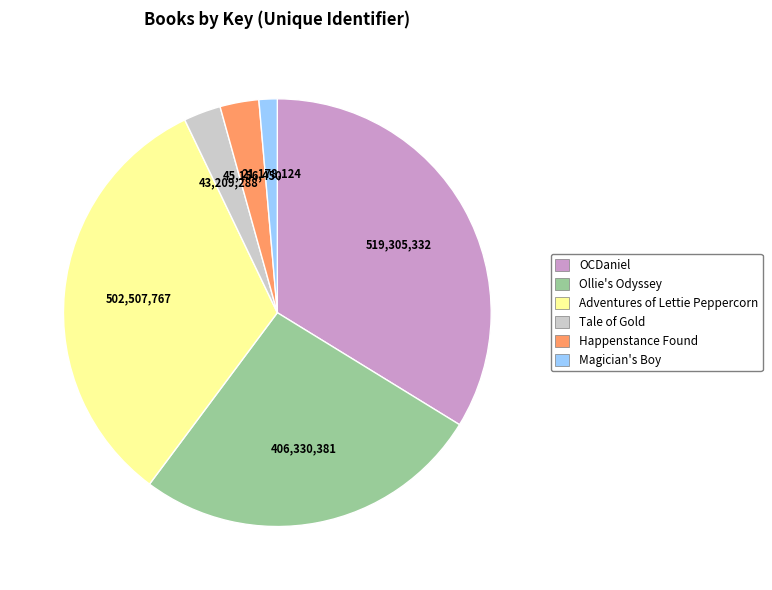

Is there a majority slice in this chart?

No